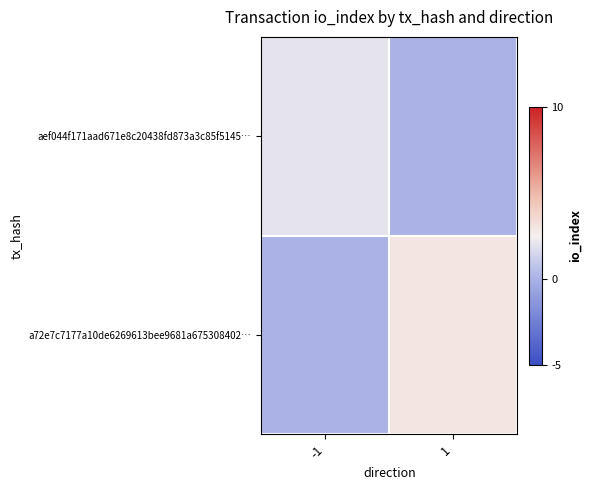

What is the spread (max minus min) of values at -1?

2